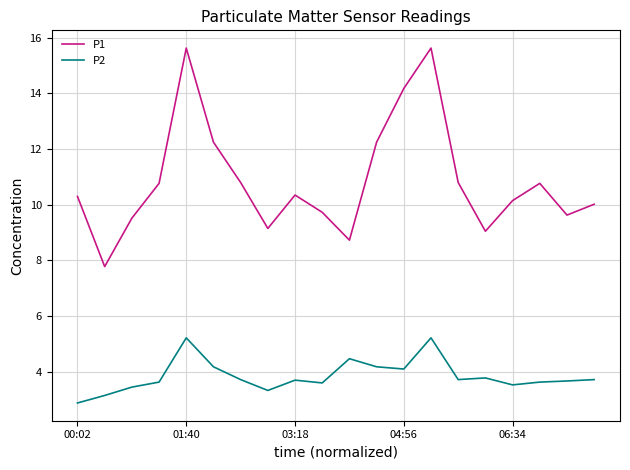

Which series has the widest spread of values?

P1